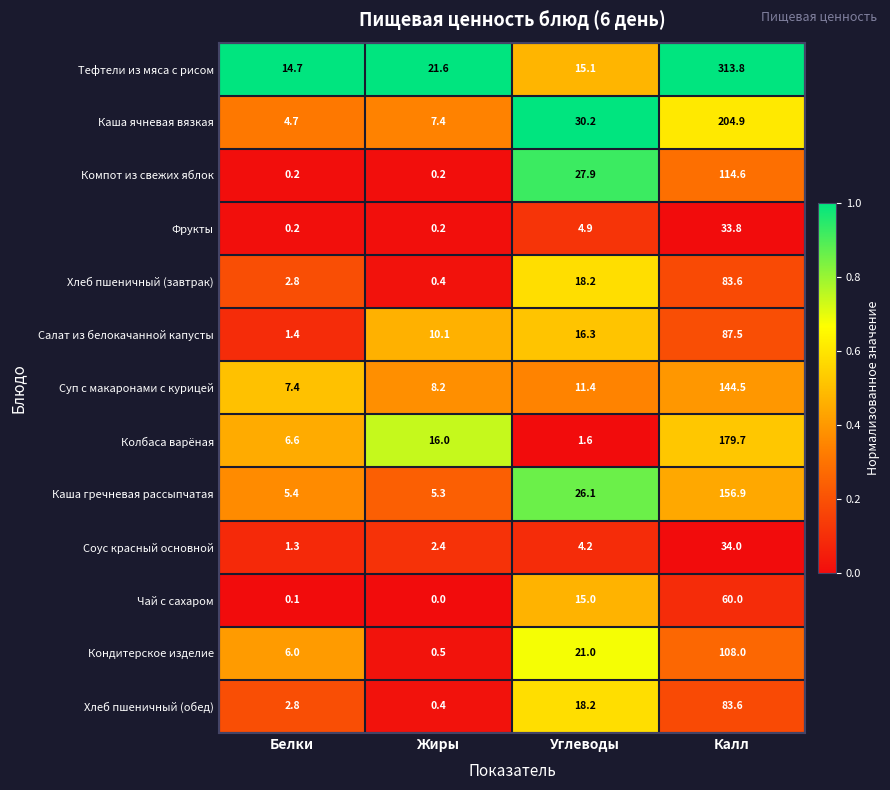

Which series has the largest range (max minus min)?

Тефтели из мяса с рисом